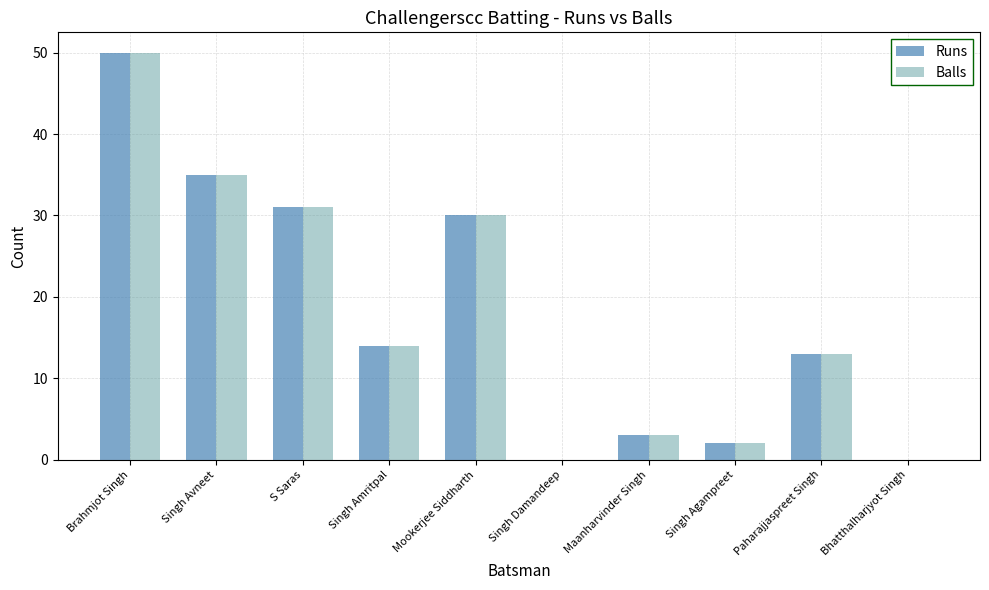

What is the sum of the Runs values at Paharajjaspreet Singh and Singh Avneet?

48